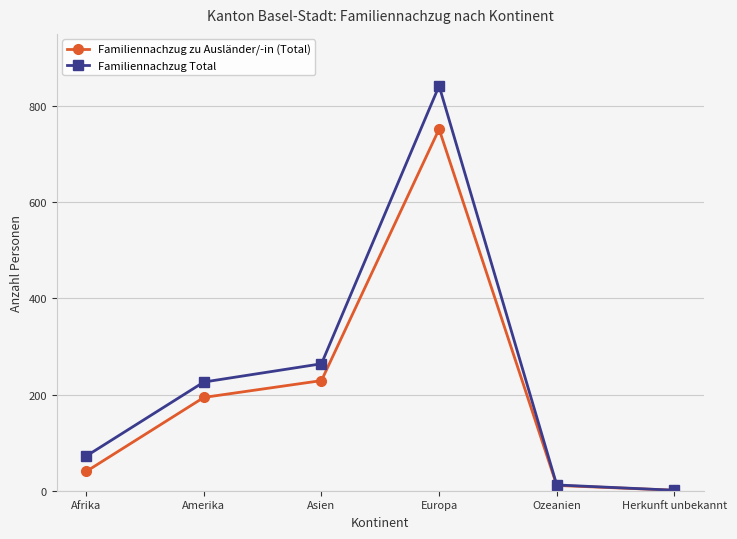

At which category does Familiennachzug Total reach its first local peak?

Europa